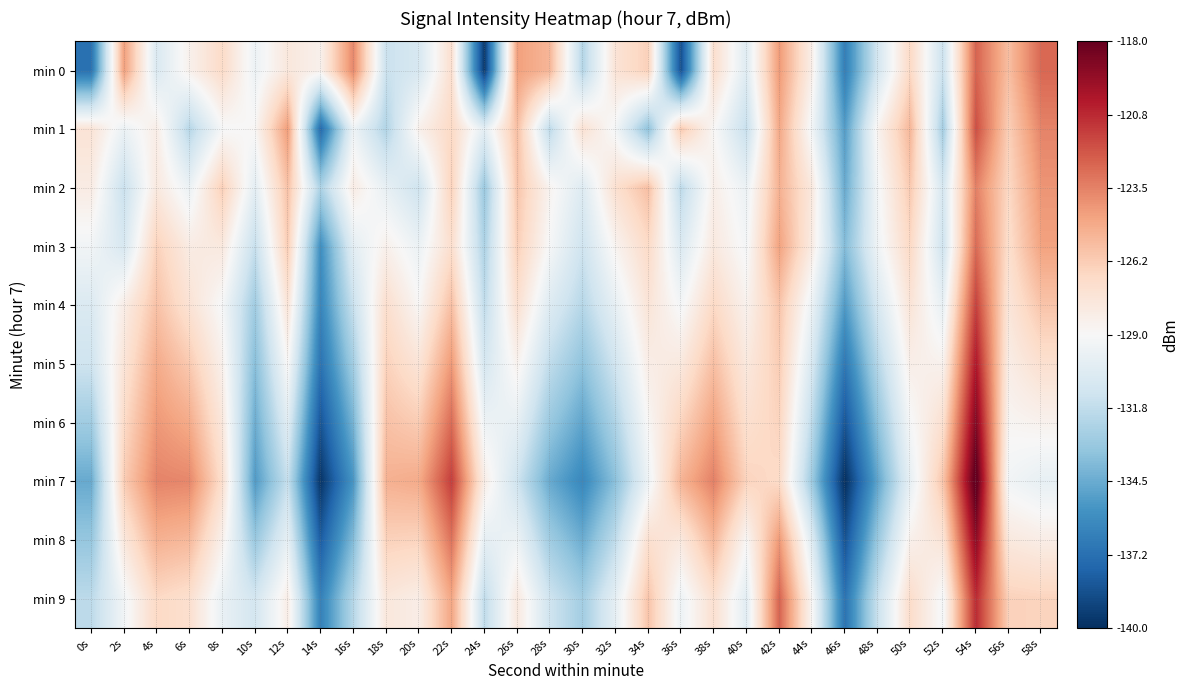

What is the maximum value shown in the chart?

-117.5